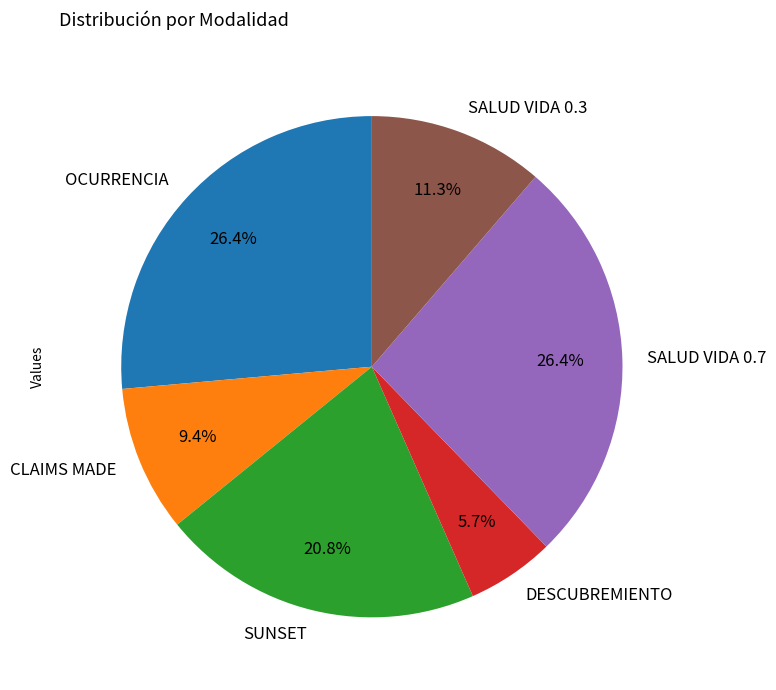

How much of the chart is everything except CLAIMS MADE?

90.6%